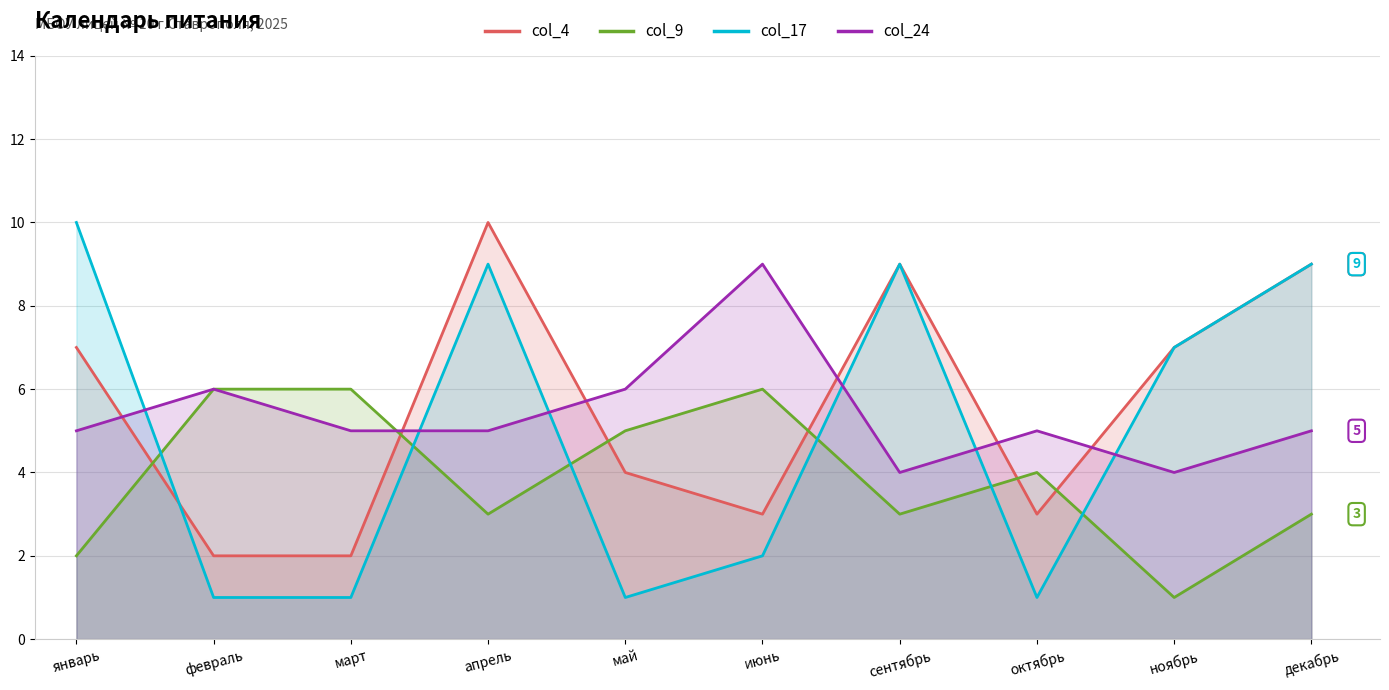

Where is the first local maximum?

апрель